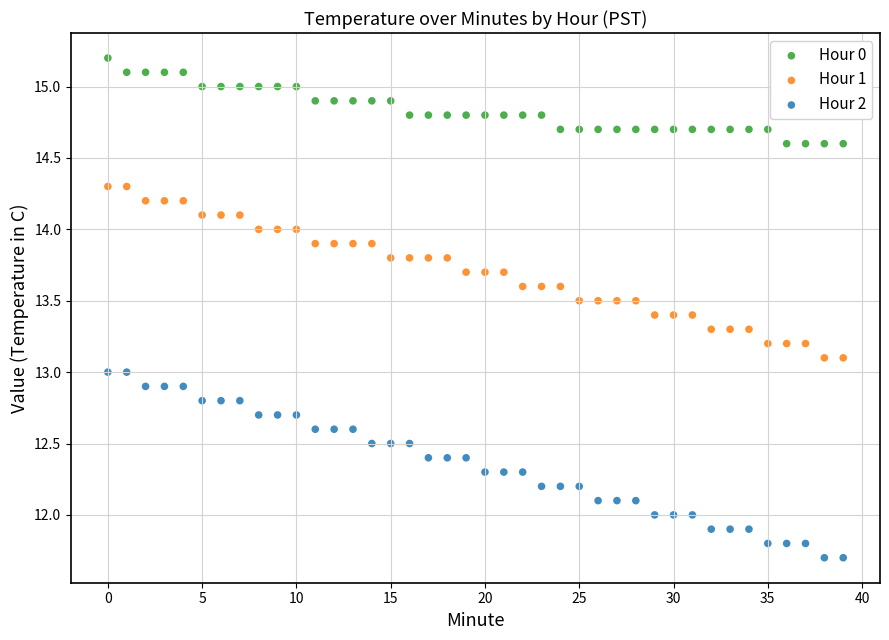

Which series contains the lowest Y value?

Hour 2